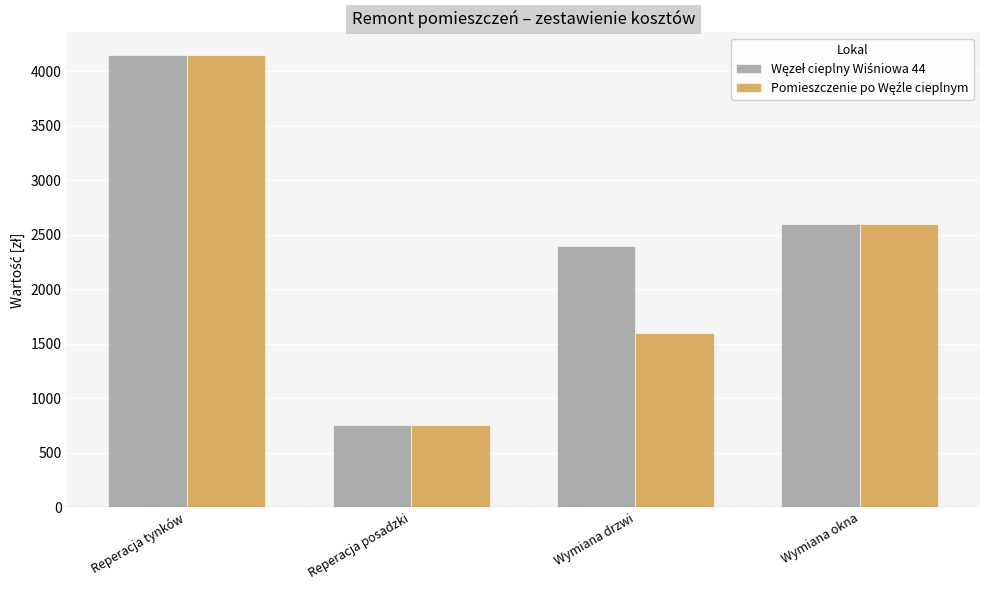

What is the spread (max minus min) of values at Wymiana drzwi?

800